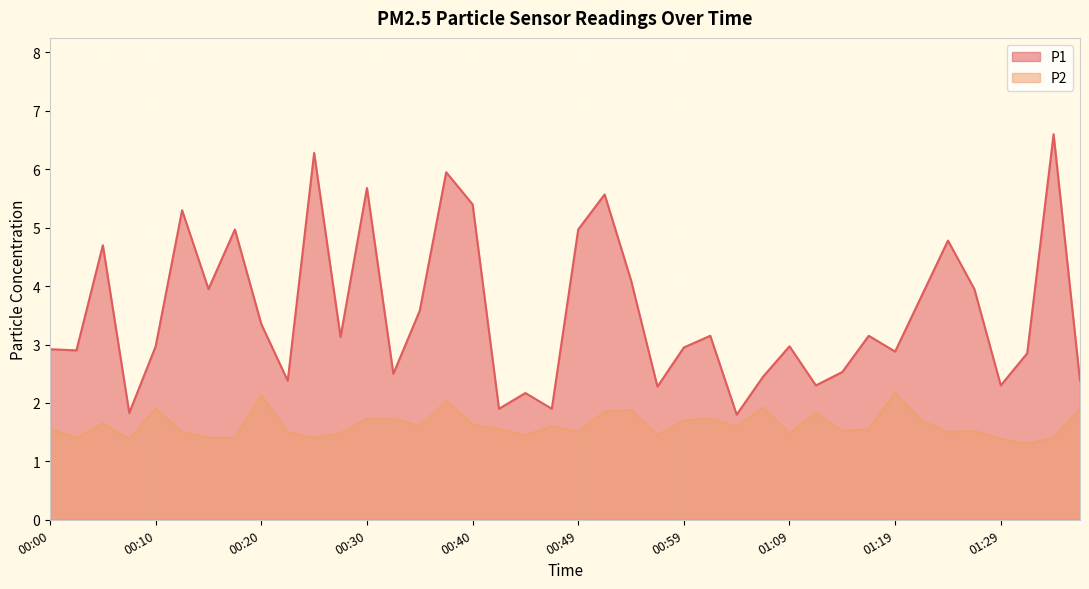

Which series has the largest total across all categories?

P1